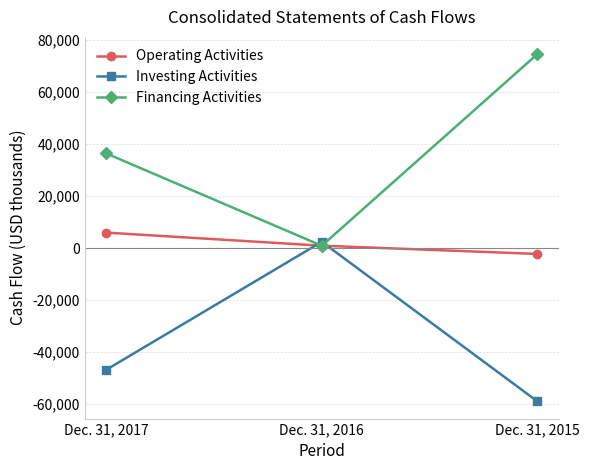

What are all the series names shown in the legend?

Operating Activities, Investing Activities, Financing Activities